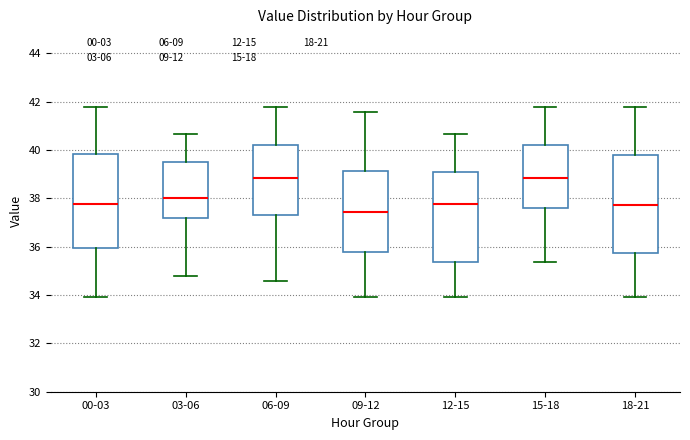

Reading left to right, transcribe this box plot: for each box, give where its median line is, the range the box spans, and where its two whiskers end, as read against the y-axis. The values are not printed on the chart, so give them approximately, as read against the axis.

00-03: median 37.8, box 36.0 to 39.8, whiskers 34.0 to 41.8
03-06: median 38.0, box 37.2 to 39.6, whiskers 34.8 to 40.6
06-09: median 38.8, box 37.2 to 40.2, whiskers 34.6 to 41.8
09-12: median 37.4, box 35.8 to 39.2, whiskers 34.0 to 41.6
12-15: median 37.8, box 35.4 to 39.0, whiskers 34.0 to 40.6
15-18: median 38.8, box 37.6 to 40.2, whiskers 35.4 to 41.8
18-21: median 37.8, box 35.8 to 39.8, whiskers 34.0 to 41.8